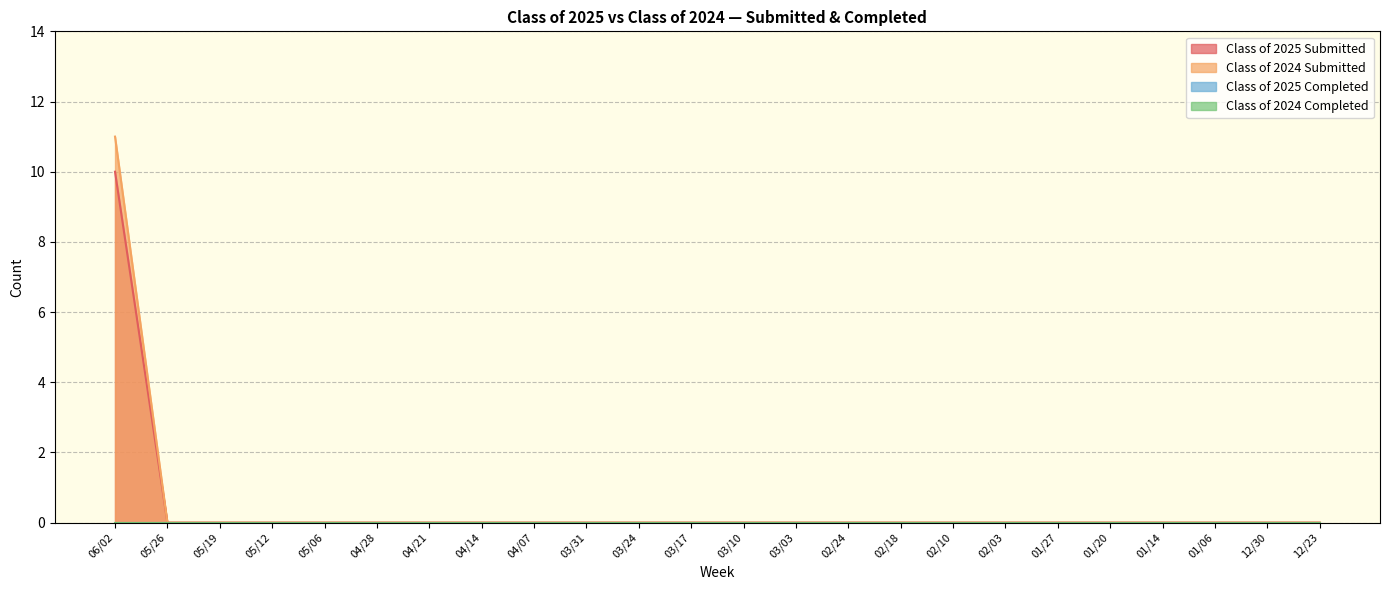

Does the chart have visible grid lines?

Yes